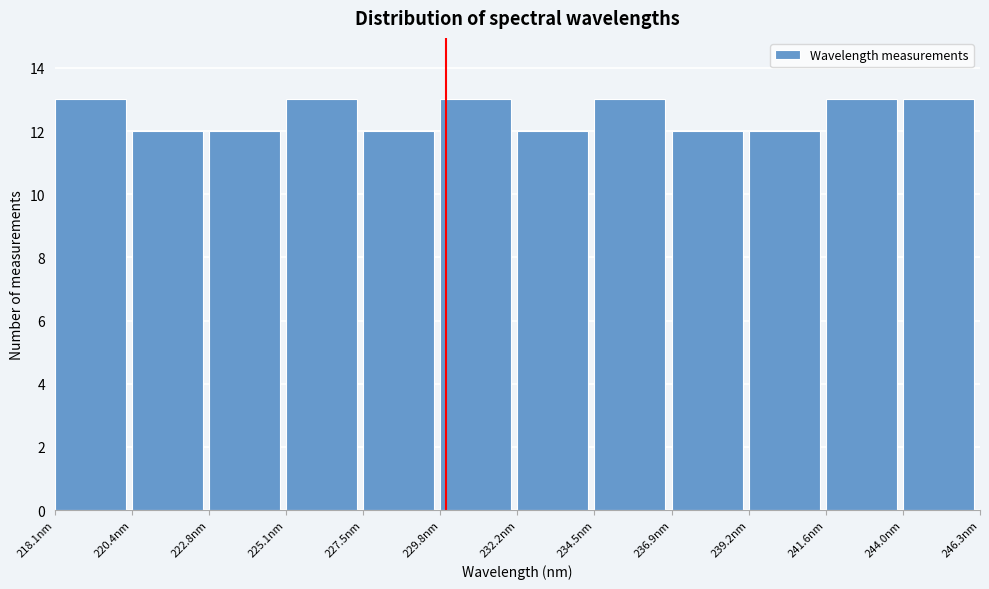

Reading left to right, transcribe this chart: for each bar, give the range it covers on the x-axis and its height. Neither the bar edges nor the heights are printed on the chart, so give them approximately, as read against the axes.

218.0 to 220.5: 13
220.5 to 223.0: 12
223.0 to 225.0: 12
225.0 to 227.5: 13
227.5 to 230.0: 12
230.0 to 232.0: 13
232.0 to 234.5: 12
234.5 to 237.0: 13
237.0 to 239.0: 12
239.0 to 241.5: 12
241.5 to 244.0: 13
244.0 to 246.5: 13